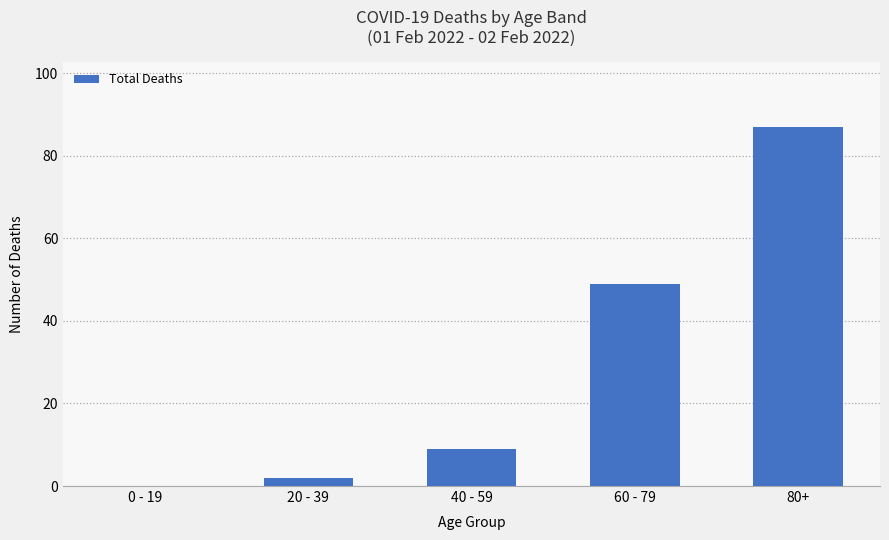

Reading left to right, transcribe all the data shown in this chart.

0	2	9	49	87